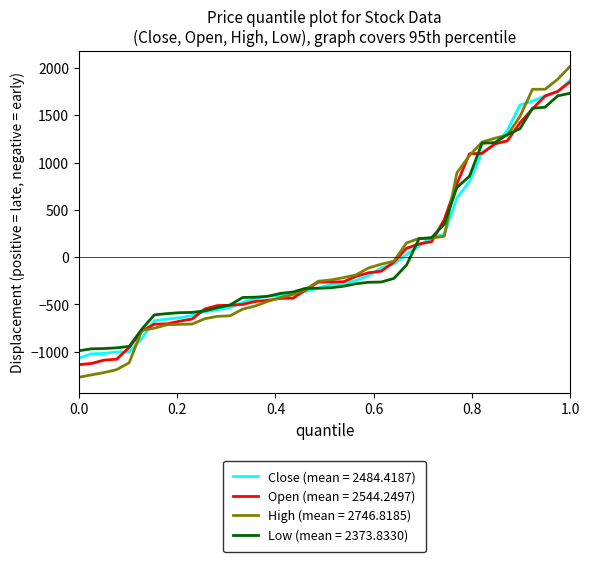

How many lines are shown in the chart?

4